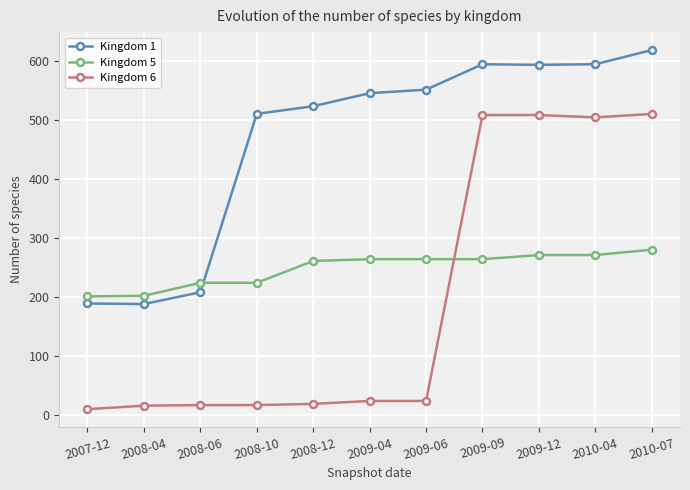

What is the maximum value shown in the chart?

618